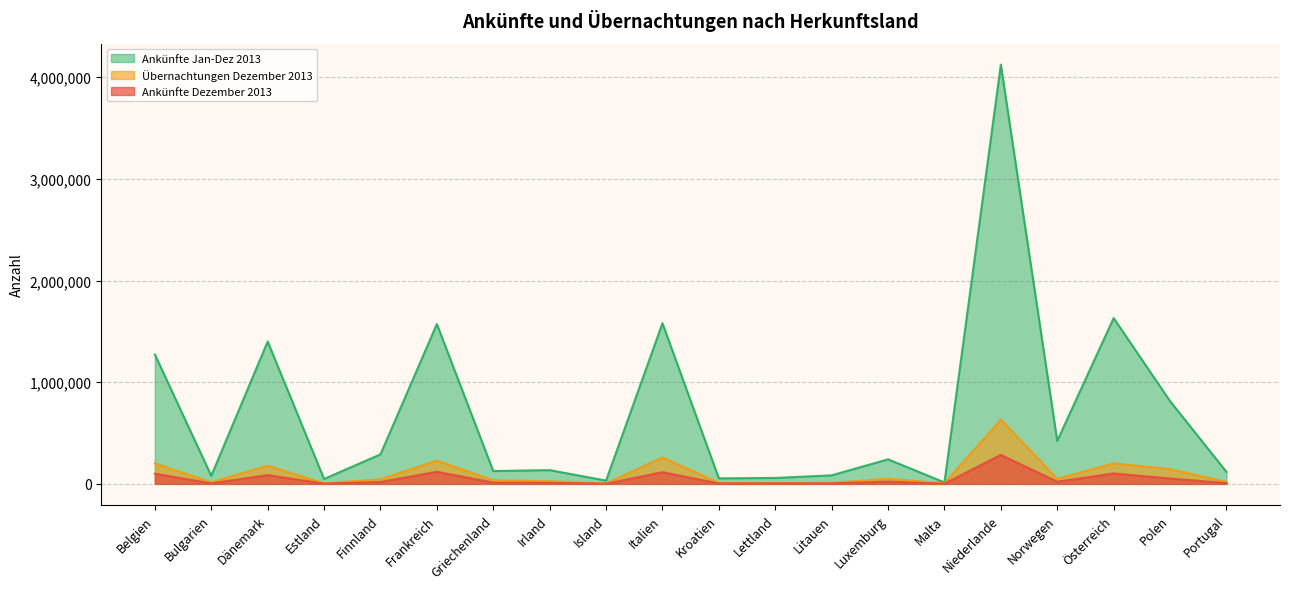

What is the spread (max minus min) of values at Österreich?

1528953